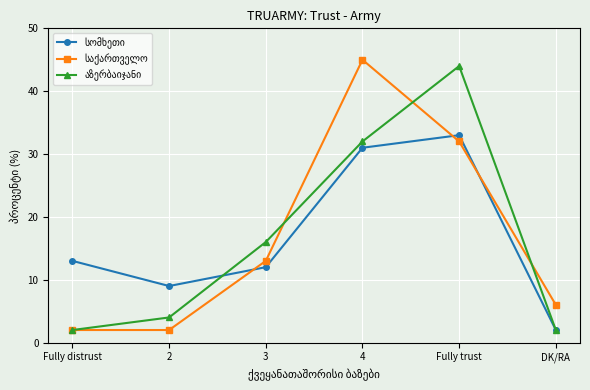

Does the chart display data point markers on the line(s)?

Yes